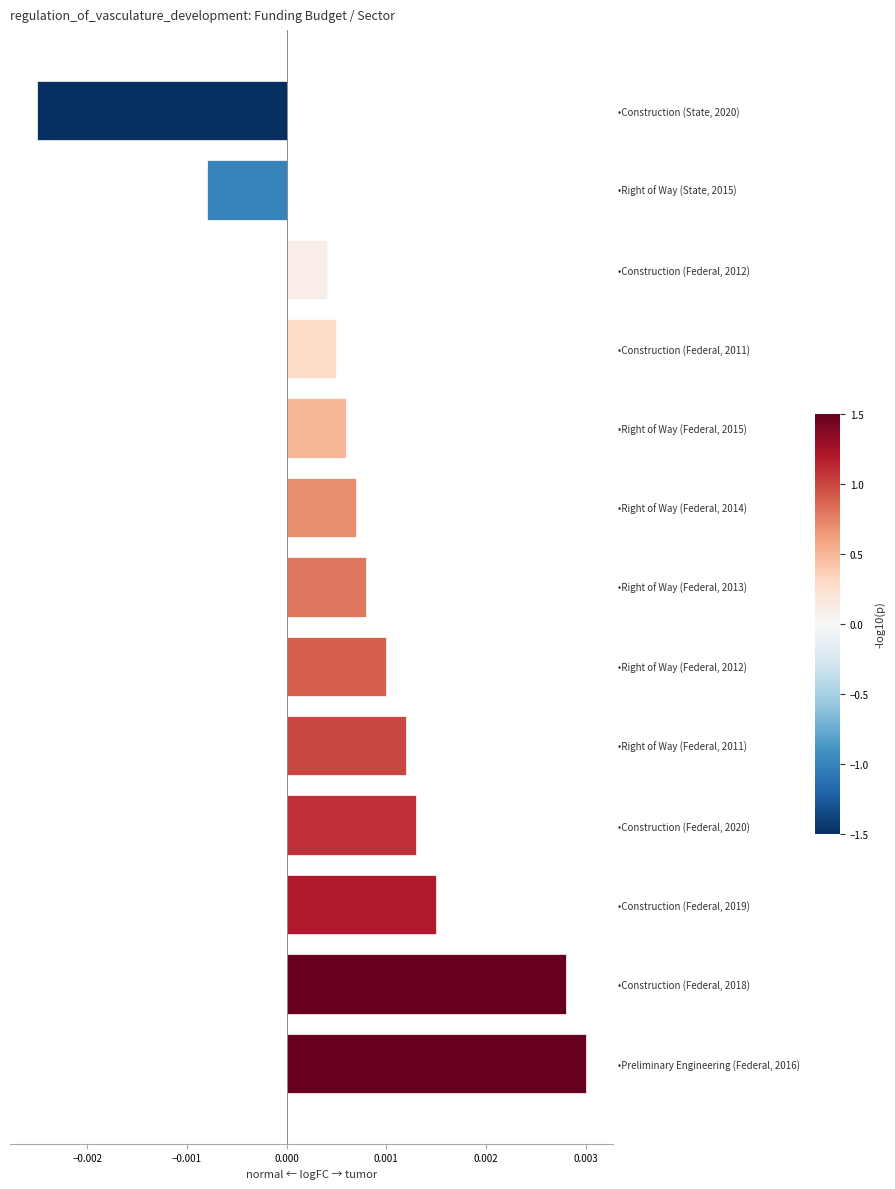

Which has a higher value, •Construction (Federal, 2011) or •Right of Way (Federal, 2014)?

•Right of Way (Federal, 2014)